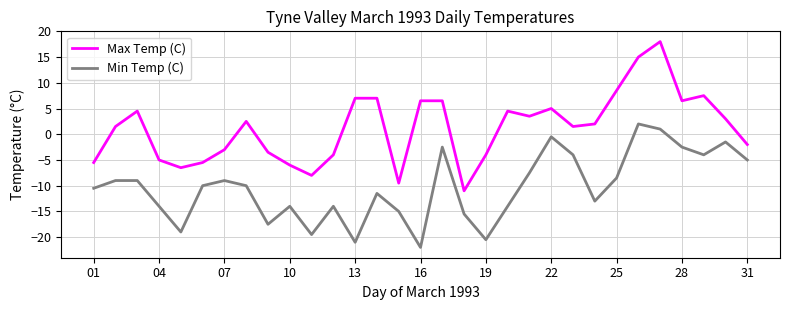

True or false: Max Temp (C) and Min Temp (C) intersect in this chart.

False